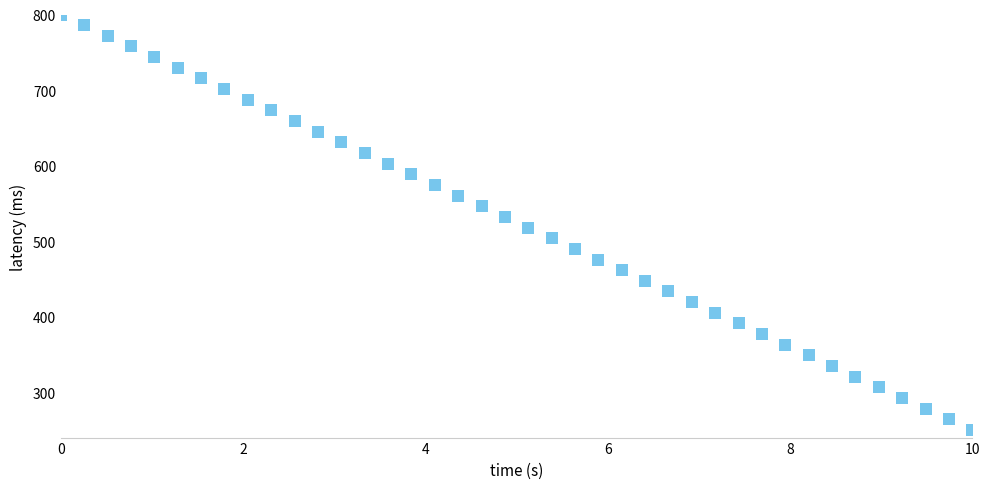

What is the range of X values (max minus min)?

10.0